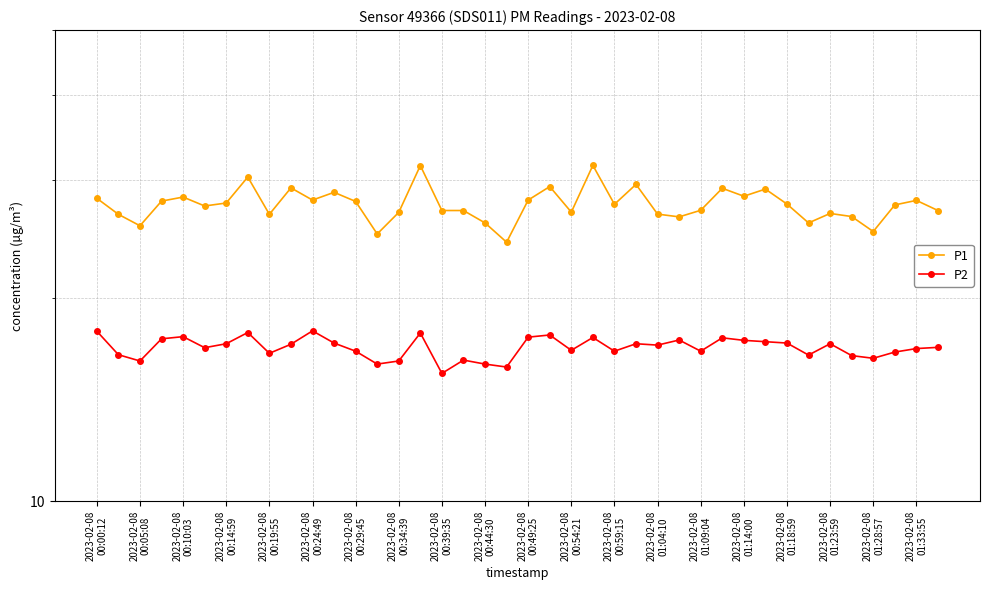

What is the sum of all P2 values?

676.5